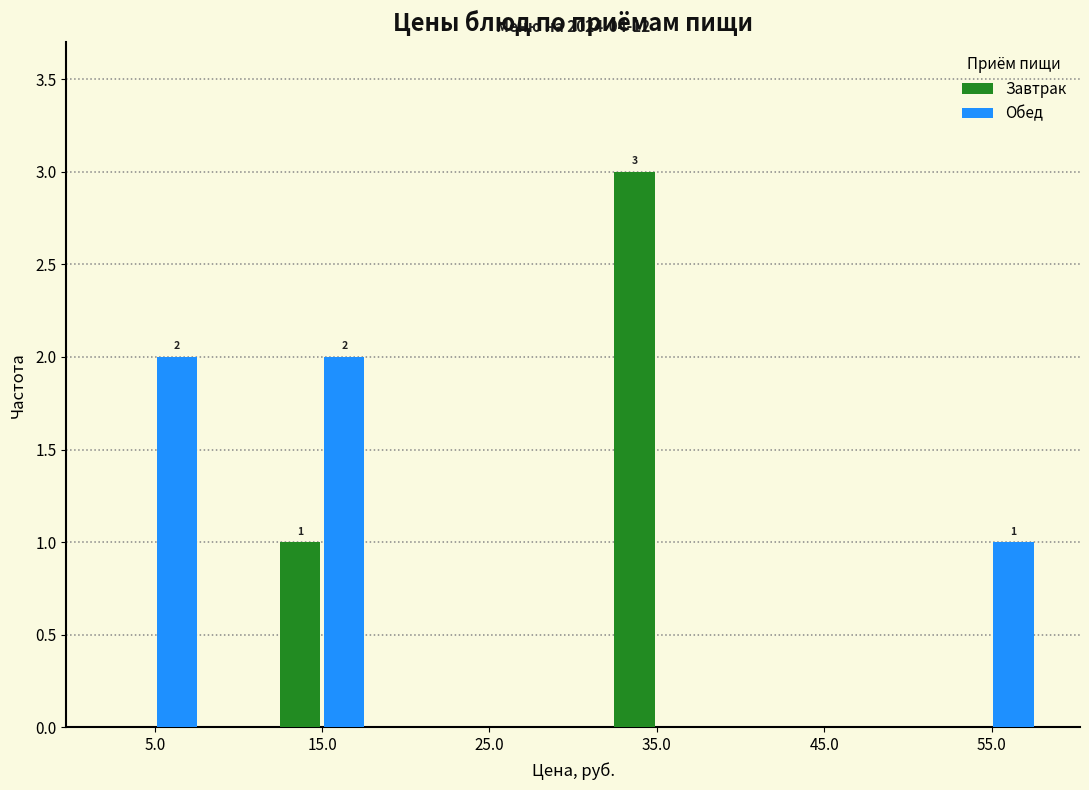

Reading right to left, list all the values displayed in this chart.

Завтрак: 55.0=0	45.0=0	35.0=3	25.0=0	15.0=1	5.0=0
Обед: 55.0=1	45.0=0	35.0=0	25.0=0	15.0=2	5.0=2